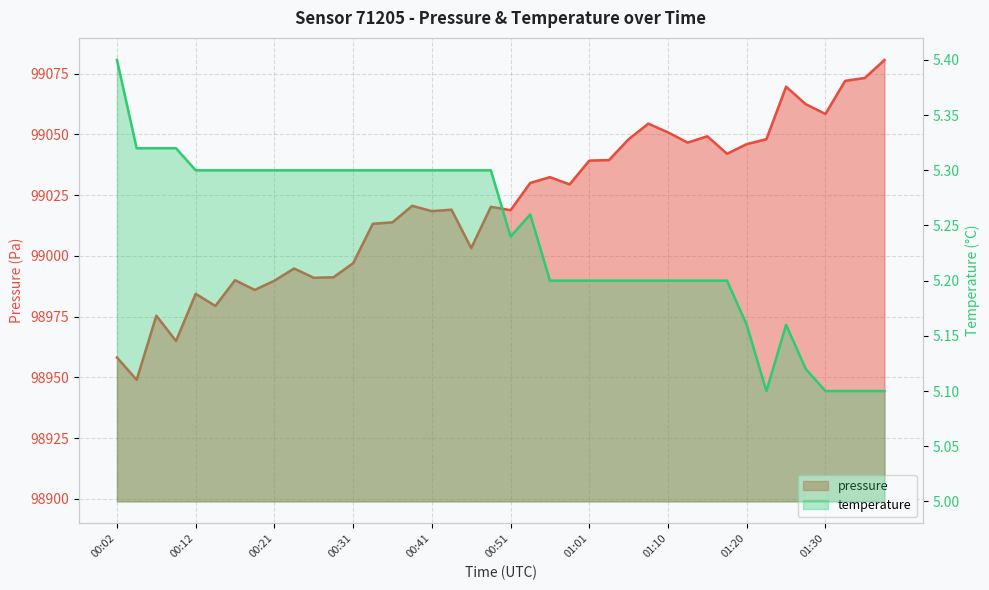

Which series has the widest spread of values?

pressure